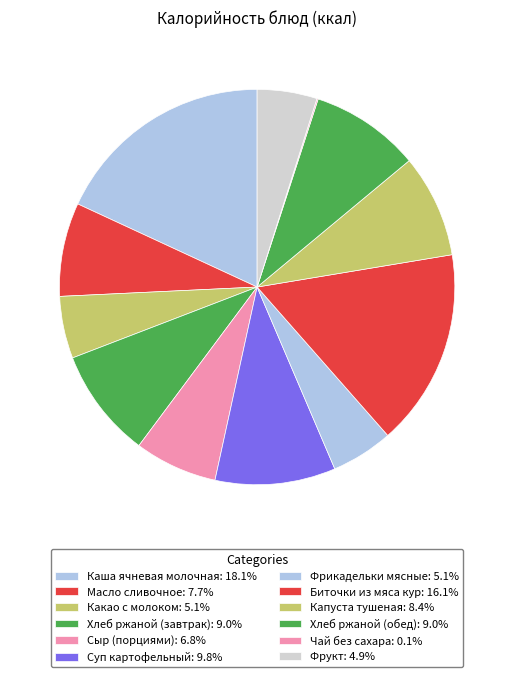

Count the number of slices in the pie.

12